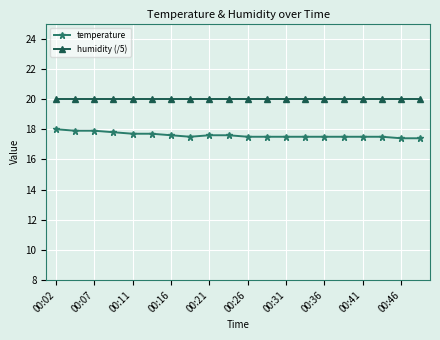

Which series has the widest spread of values?

temperature